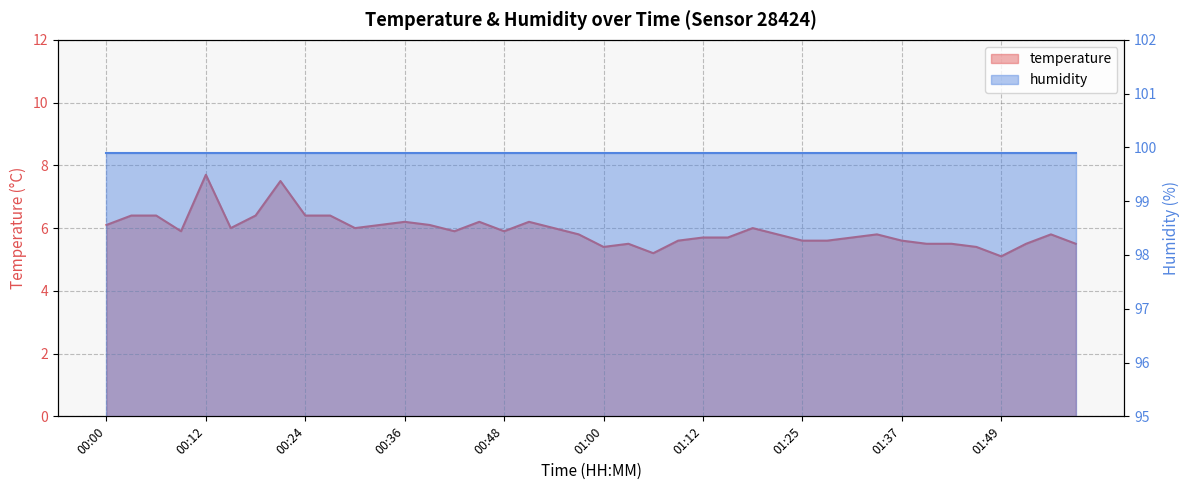

Is it true that the value at 01:28 is 5.6?

True